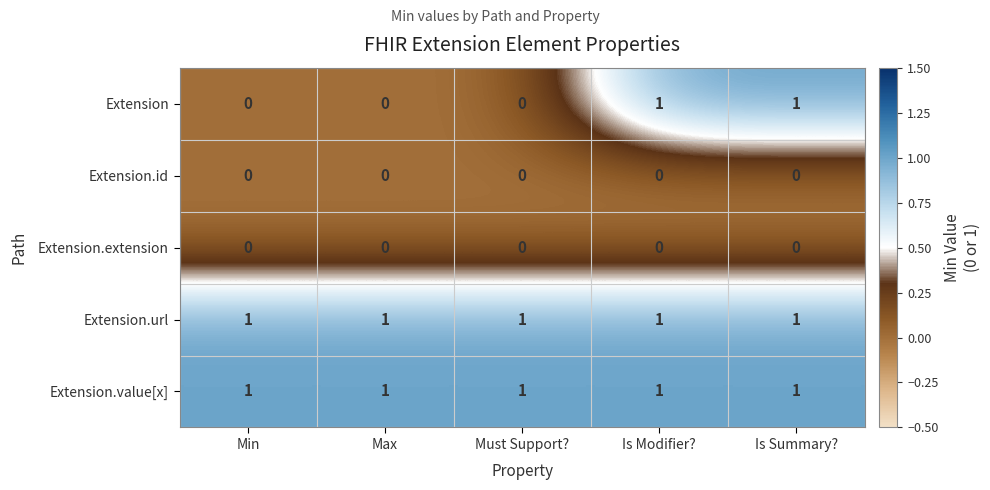

Reading left to right, transcribe all the data shown in this chart.

Extension: 0	0	0	1	1
Extension.id: 0	0	0	0	0
Extension.extension: 0	0	0	0	0
Extension.url: 1	1	1	1	1
Extension.value[x]: 1	1	1	1	1